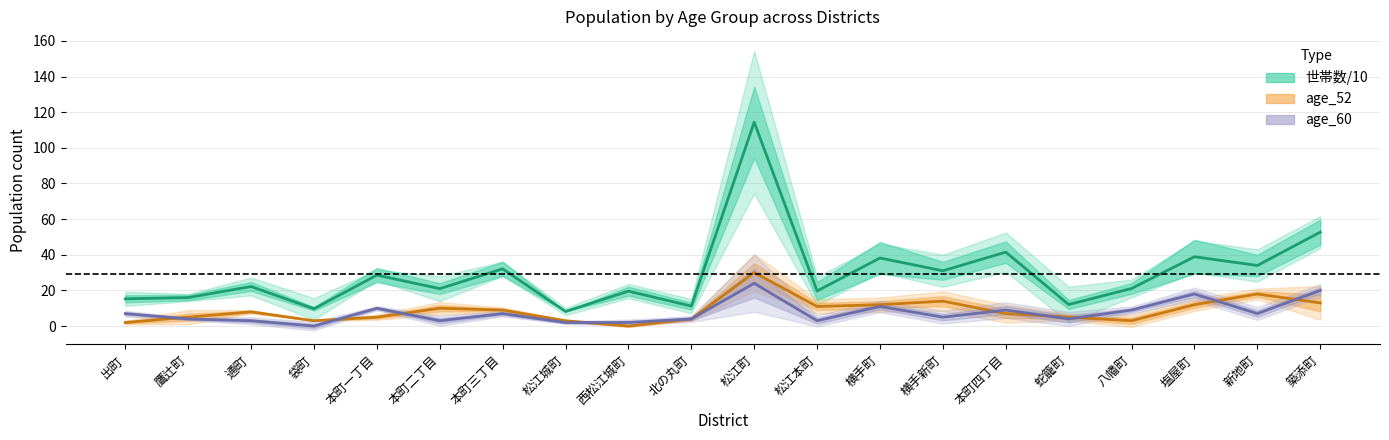

What is the spread (max minus min) of values at 築添町?

39.7